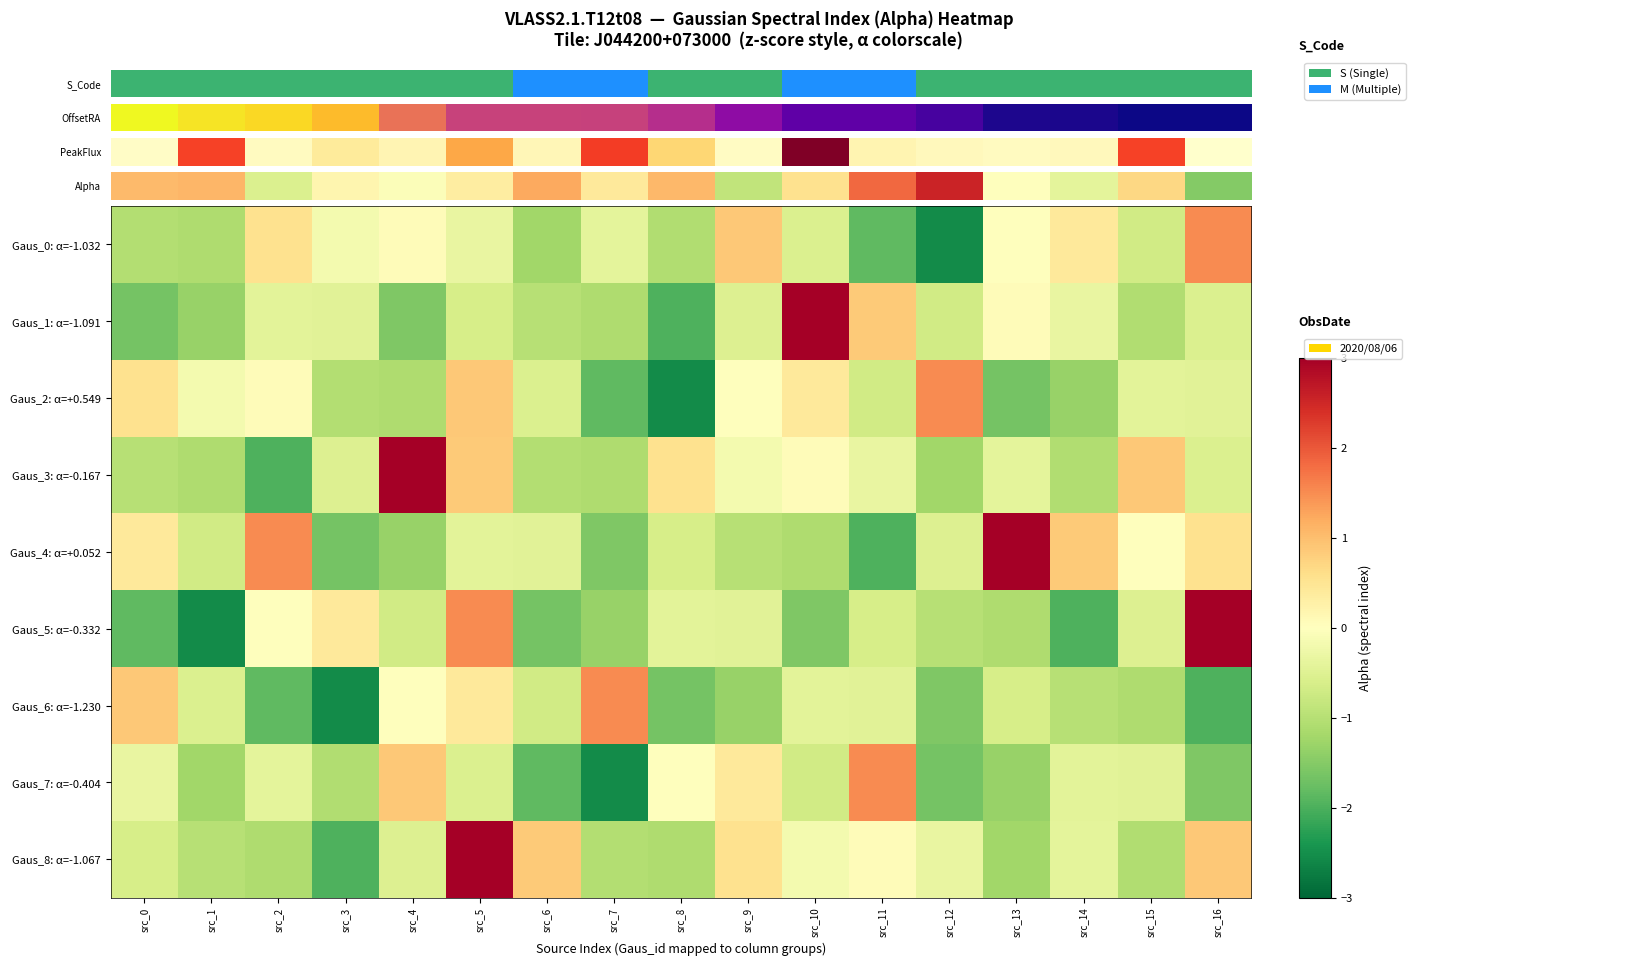

What is the spread (max minus min) of values at src_8?

3.1